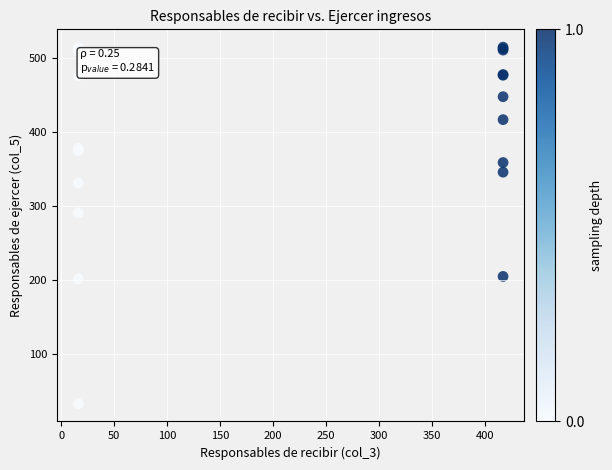

What Y value in the scatter plot is closest to 274?

291